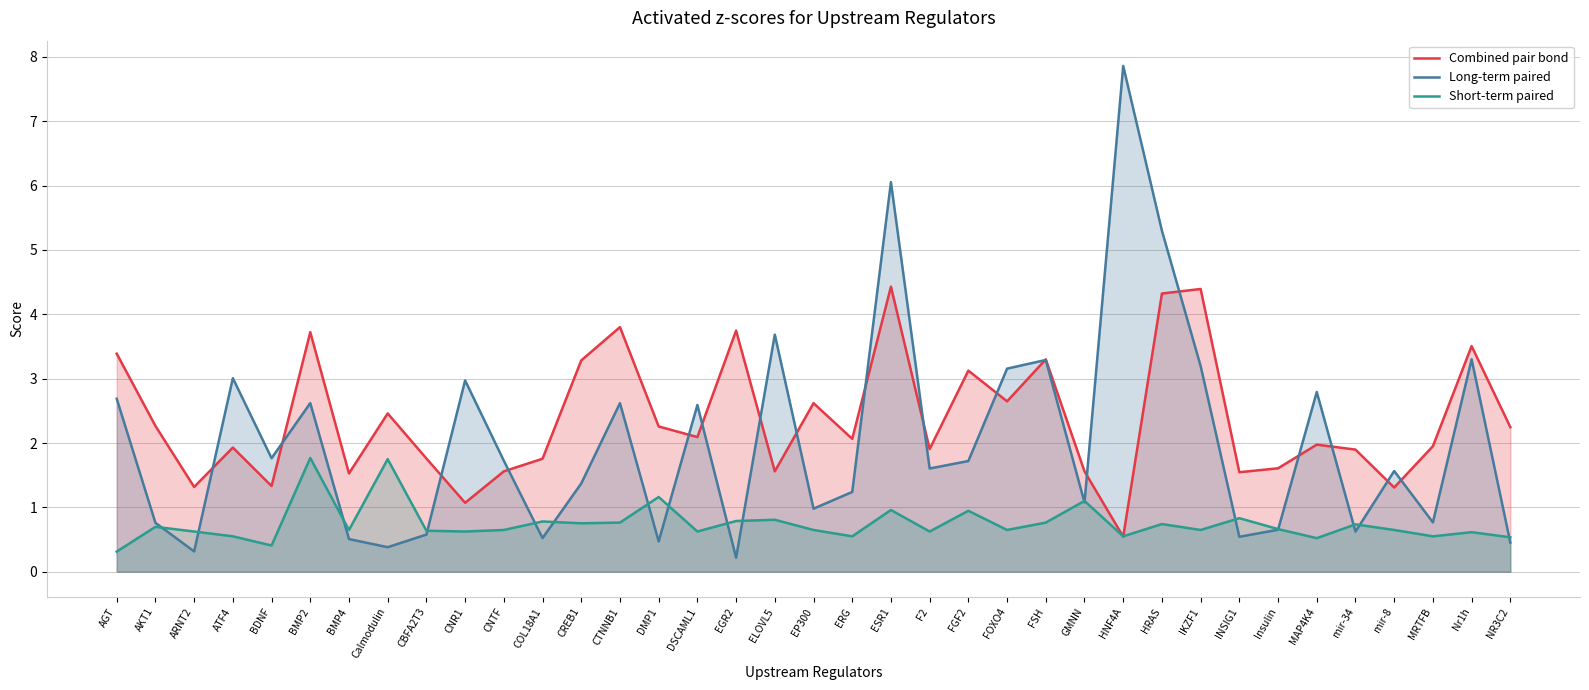

Reading left to right, what are all the values shown in this chart?

Combined pair bond: 3.4	2.3	1.3	1.9	1.3	3.7	1.5	2.5	1.8	1.1	1.6	1.8	3.3	3.8	2.3	2.1	3.7	1.6	2.6	2.1	4.4	1.9	3.1	2.6	3.3	1.6	0.5	4.3	4.4	1.5	1.6	2.0	1.9	1.3	2.0	3.5	2.2
Long-term paired: 2.7	0.8	0.3	3.0	1.8	2.6	0.5	0.4	0.6	3.0	1.7	0.5	1.4	2.6	0.5	2.6	0.2	3.7	1.0	1.2	6.1	1.6	1.7	3.2	3.3	1.1	7.9	5.3	3.2	0.5	0.7	2.8	0.6	1.6	0.8	3.3	0.5
Short-term paired: 0.3	0.7	0.6	0.6	0.4	1.8	0.6	1.7	0.6	0.6	0.6	0.8	0.8	0.8	1.2	0.6	0.8	0.8	0.6	0.6	1.0	0.6	0.9	0.6	0.8	1.1	0.6	0.7	0.6	0.8	0.7	0.5	0.7	0.6	0.6	0.6	0.5